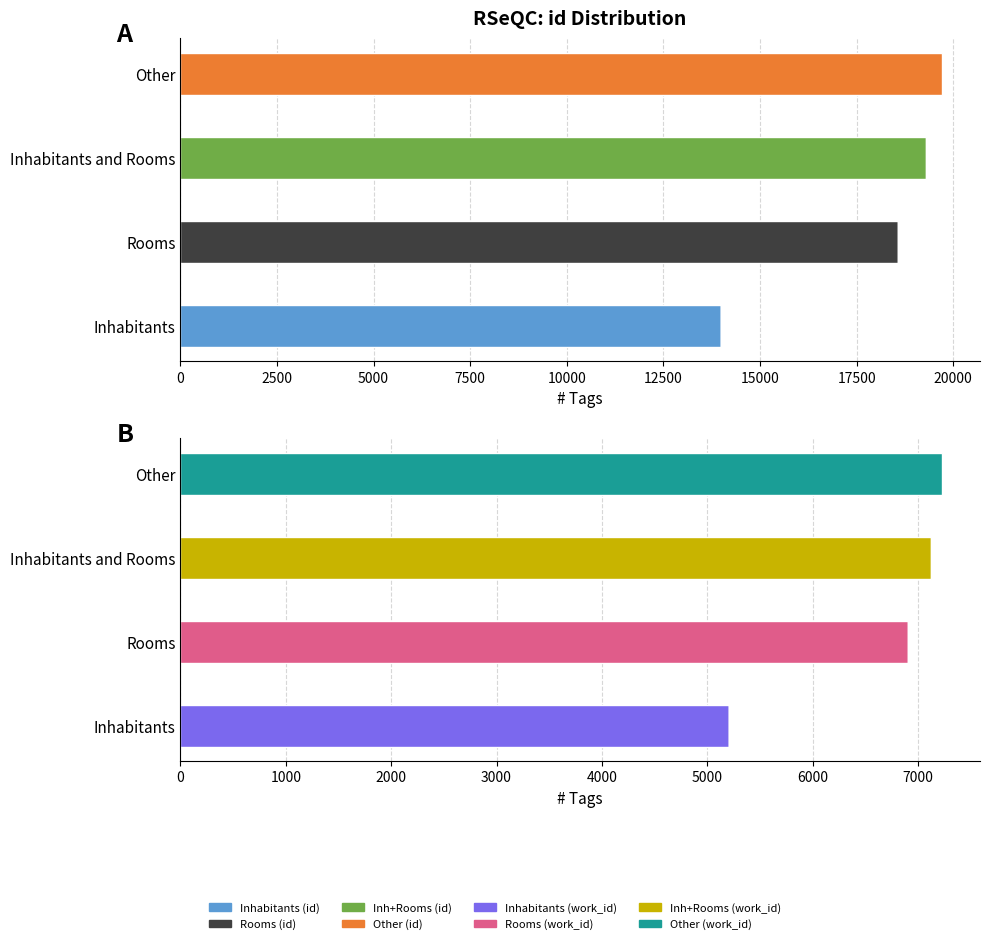

Which series has the largest range (max minus min)?

id